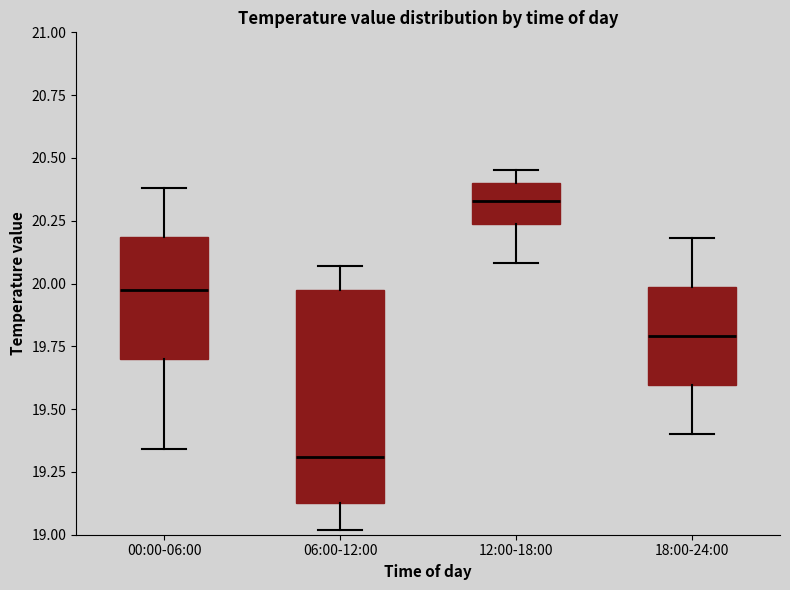

Reading left to right, transcribe this box plot: for each box, give where its median line is, the range the box spans, and where its two whiskers end, as read against the y-axis. The values are not printed on the chart, so give them approximately, as read against the axis.

00:00-06:00: median 20.00, box 19.70 to 20.20, whiskers 19.35 to 20.40
06:00-12:00: median 19.30, box 19.15 to 19.95, whiskers 19.00 to 20.05
12:00-18:00: median 20.35, box 20.25 to 20.40, whiskers 20.10 to 20.45
18:00-24:00: median 19.80, box 19.60 to 20.00, whiskers 19.40 to 20.20